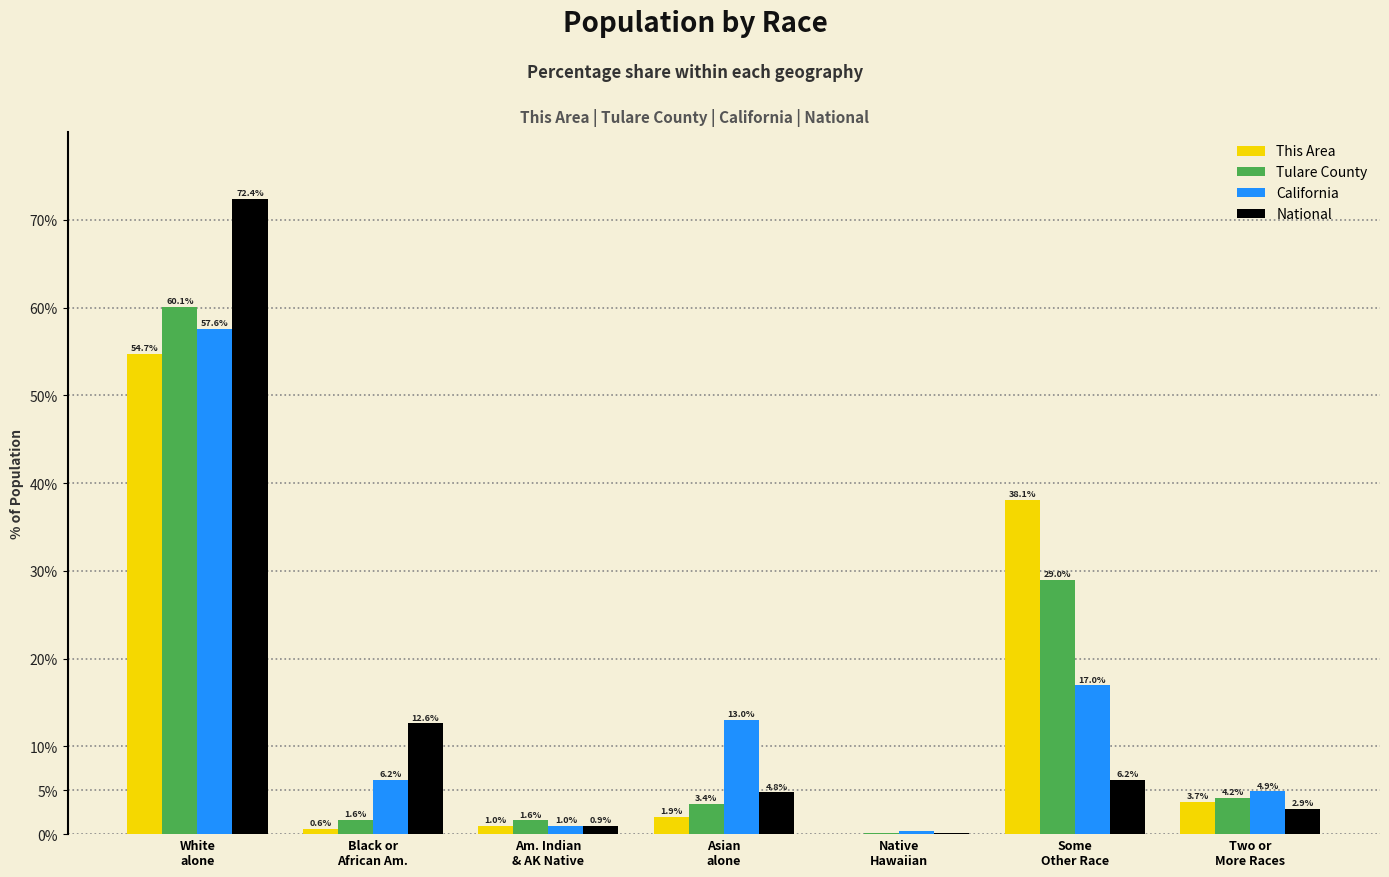

What is the sum of all Tulare County values?

100.0